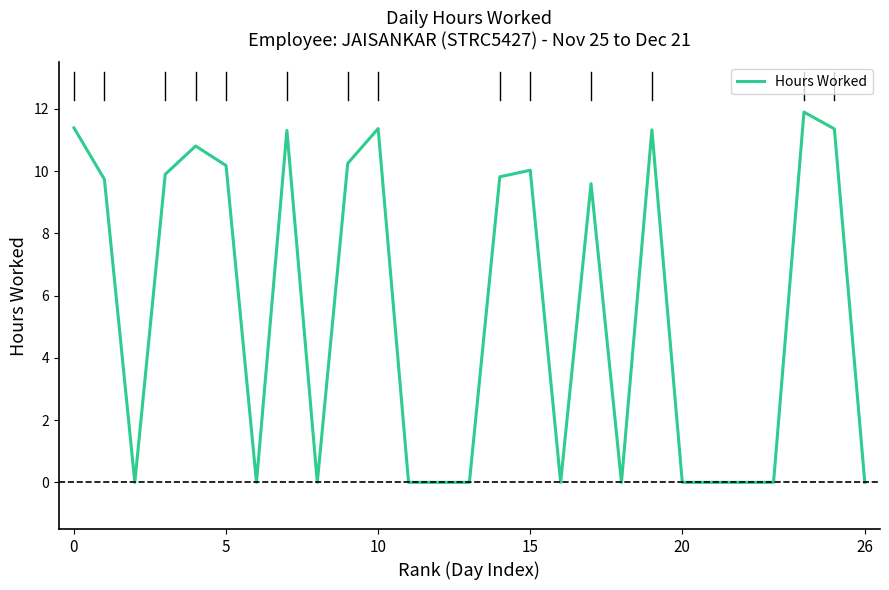

What is the difference between the maximum and minimum values?

11.9